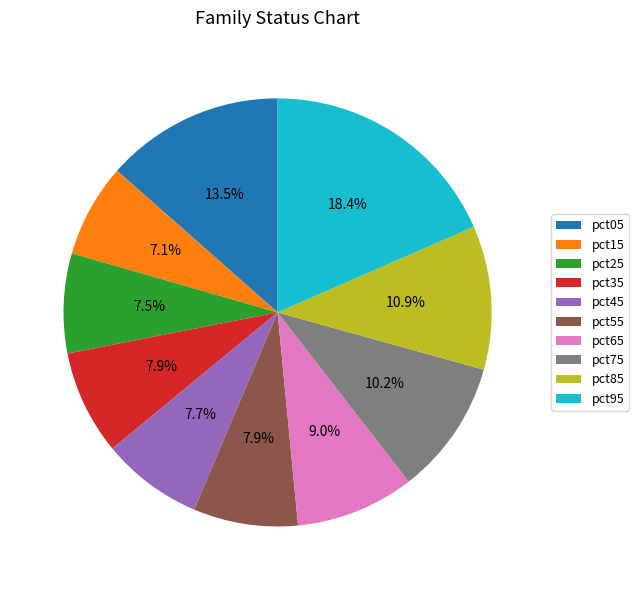

To the nearest percent, what is the average slice percentage?

10%